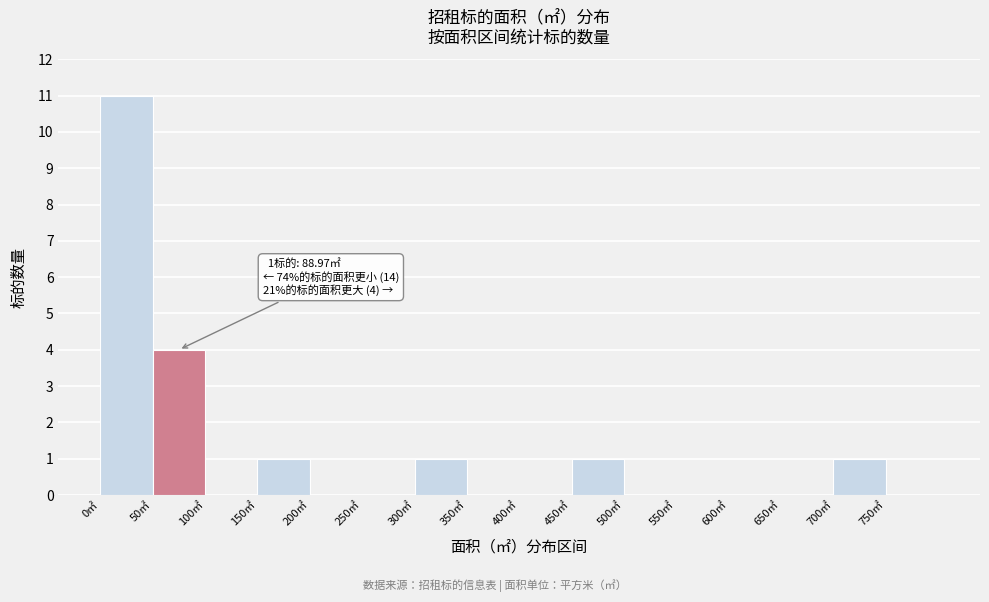

Which range on the x-axis has the tallest bar?

0 to 50